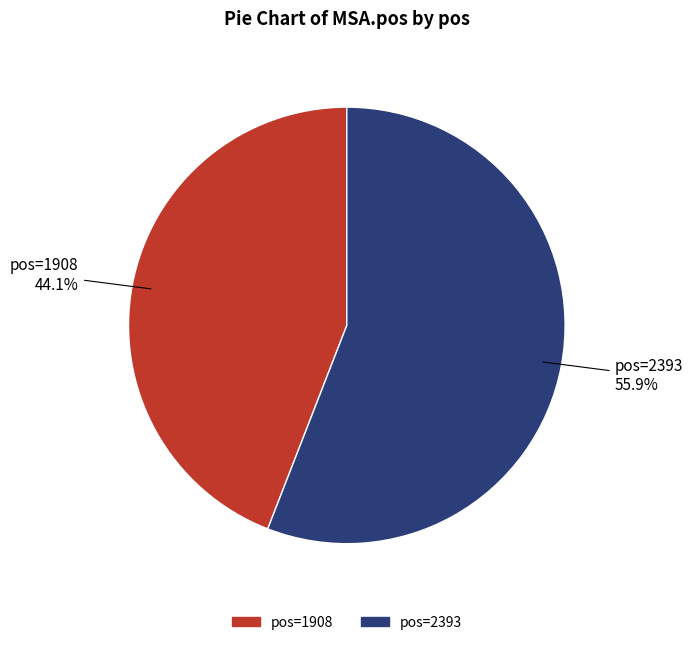

Is there any slice that represents more than half of the pie?

Yes